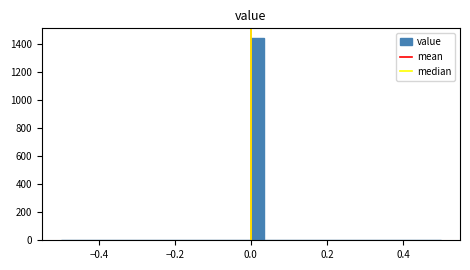

Read against the x-axis, roughly where is the centre of the tallest bar?

0.02